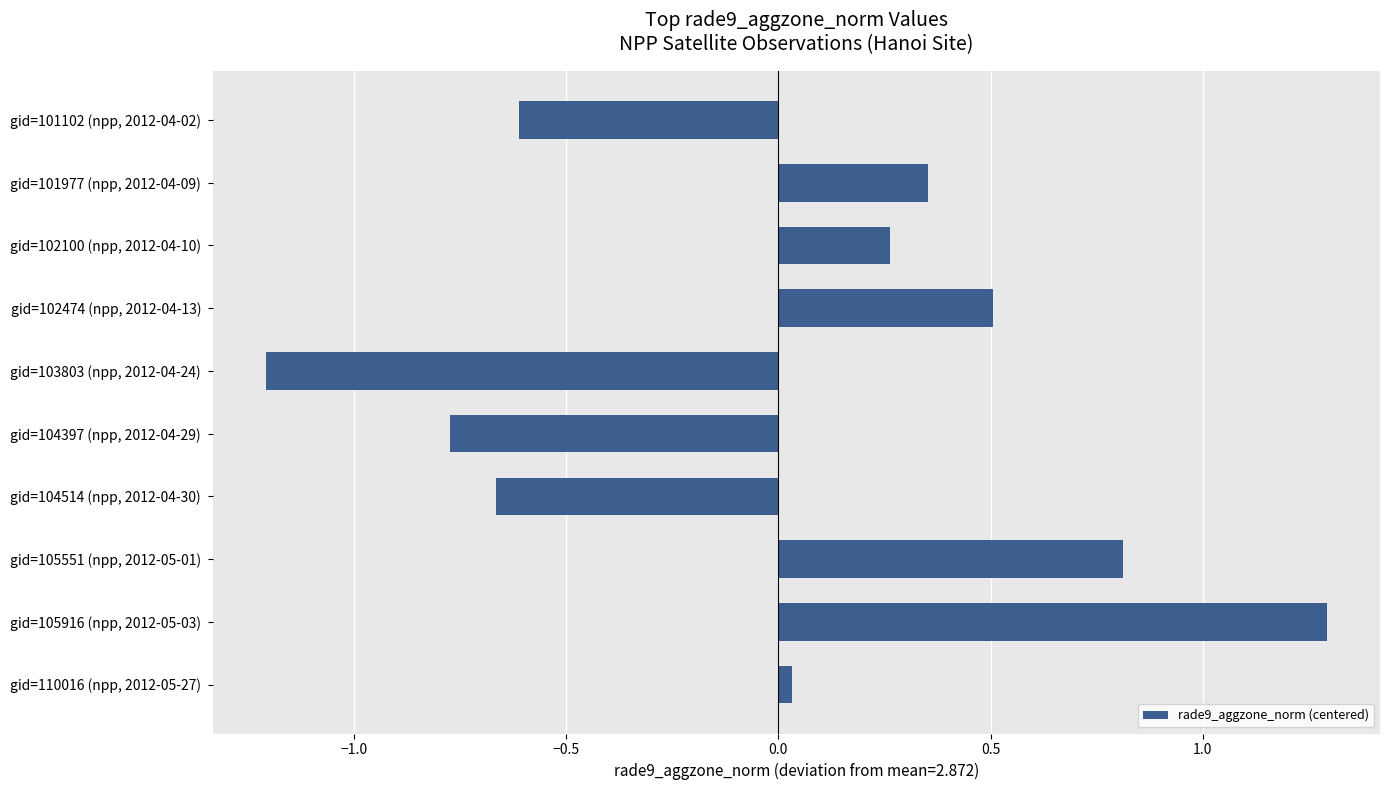

Count the number of data series in this chart.

1